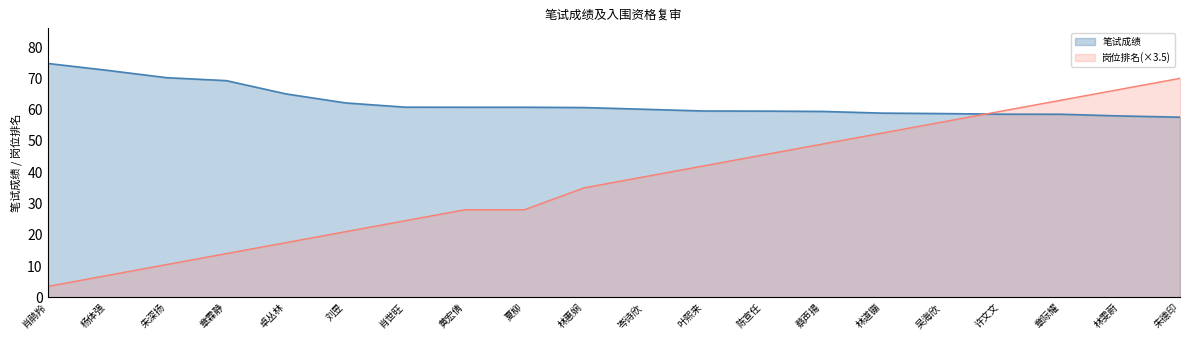

What is the sum of all 岗位排名 values?

731.5